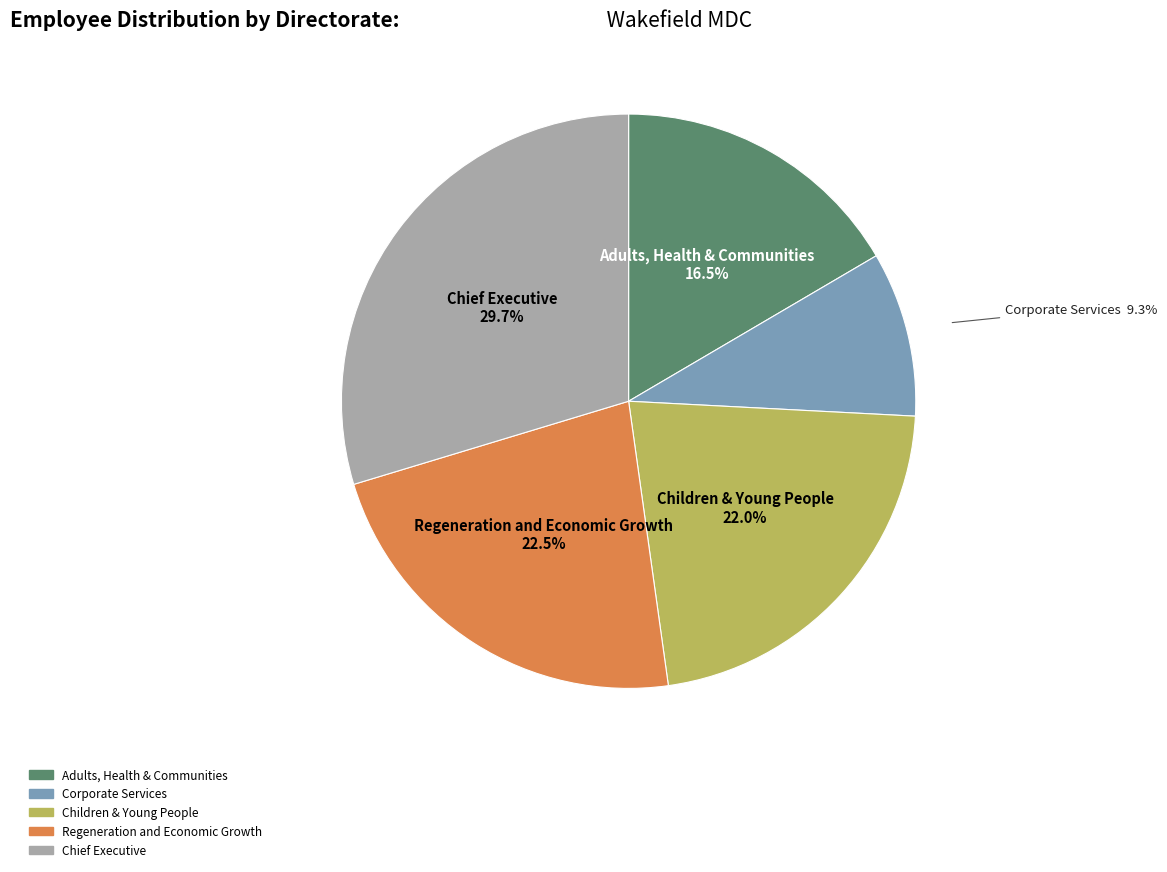

The Adults, Health & Communities slice represents 26% of the pie. True or false?

False